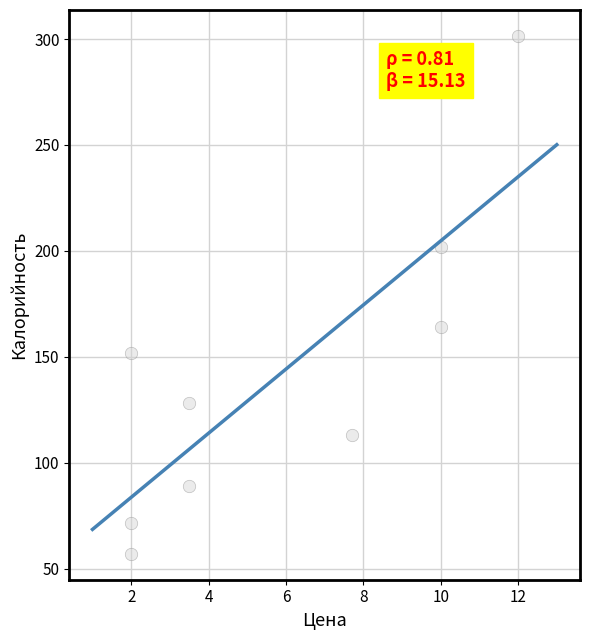

What Y value in the scatter plot is closest to 179?

163.9